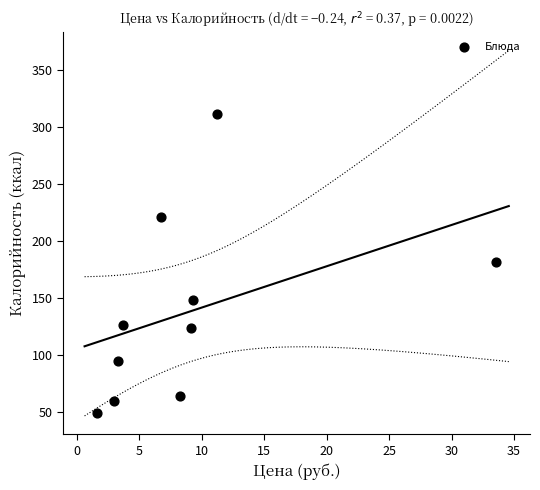

What is the range of Y values (max minus min)?

262